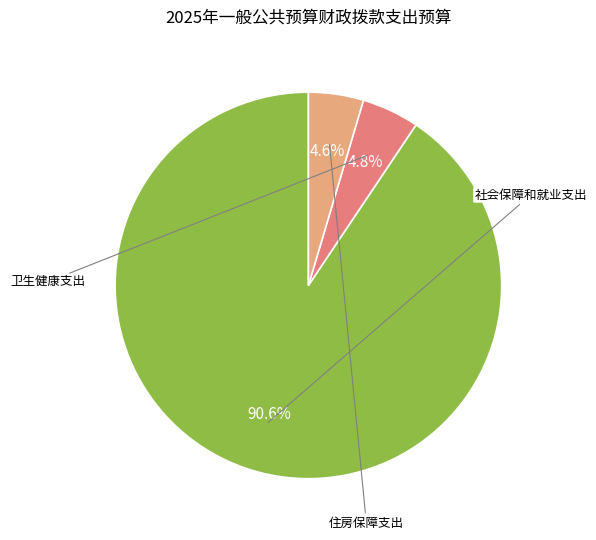

Is there any slice that represents more than half of the pie?

Yes